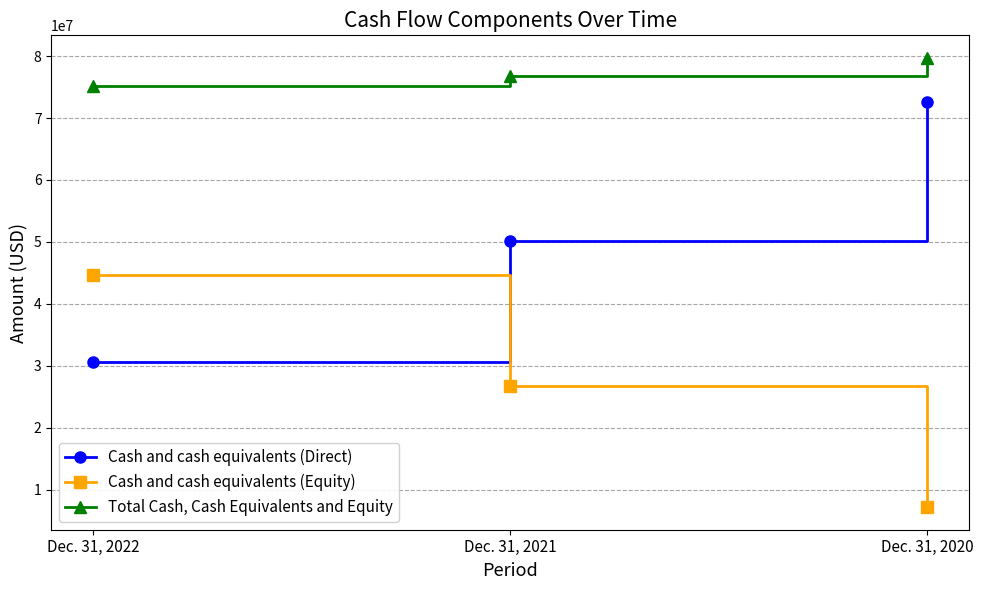

What are all the series names shown in the legend?

Cash and cash equivalents (Direct), Cash and cash equivalents (Equity), Total Cash, Cash Equivalents and Equity